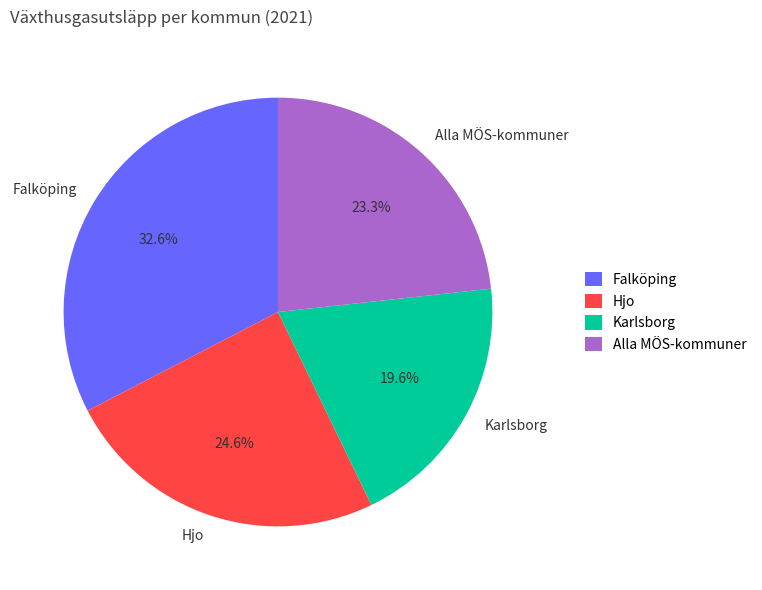

To the nearest percent, what is the difference between the largest and smallest slice percentages?

13%